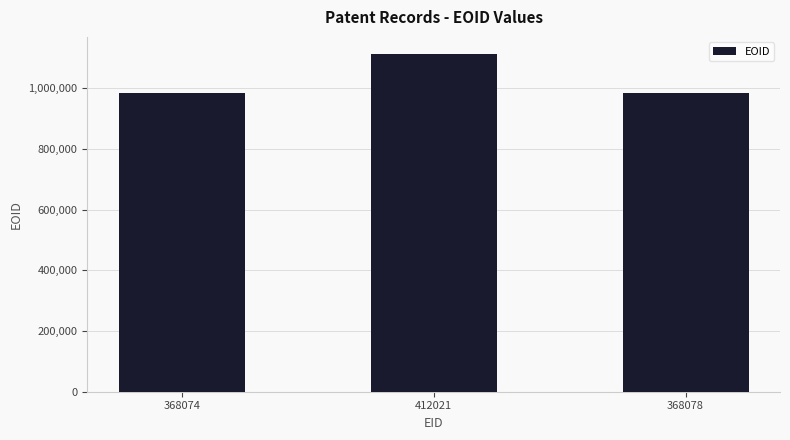

What is the average value?

1027967